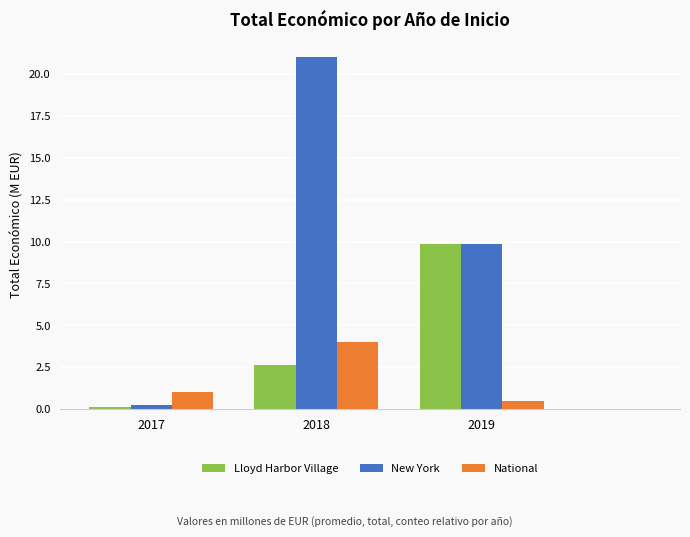

At how many categories does at least one series exceed 10?

1